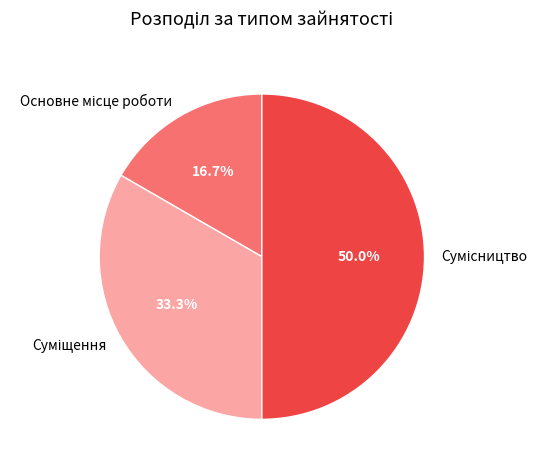

Between Суміщення and Основне місце роботи, which is larger?

Суміщення